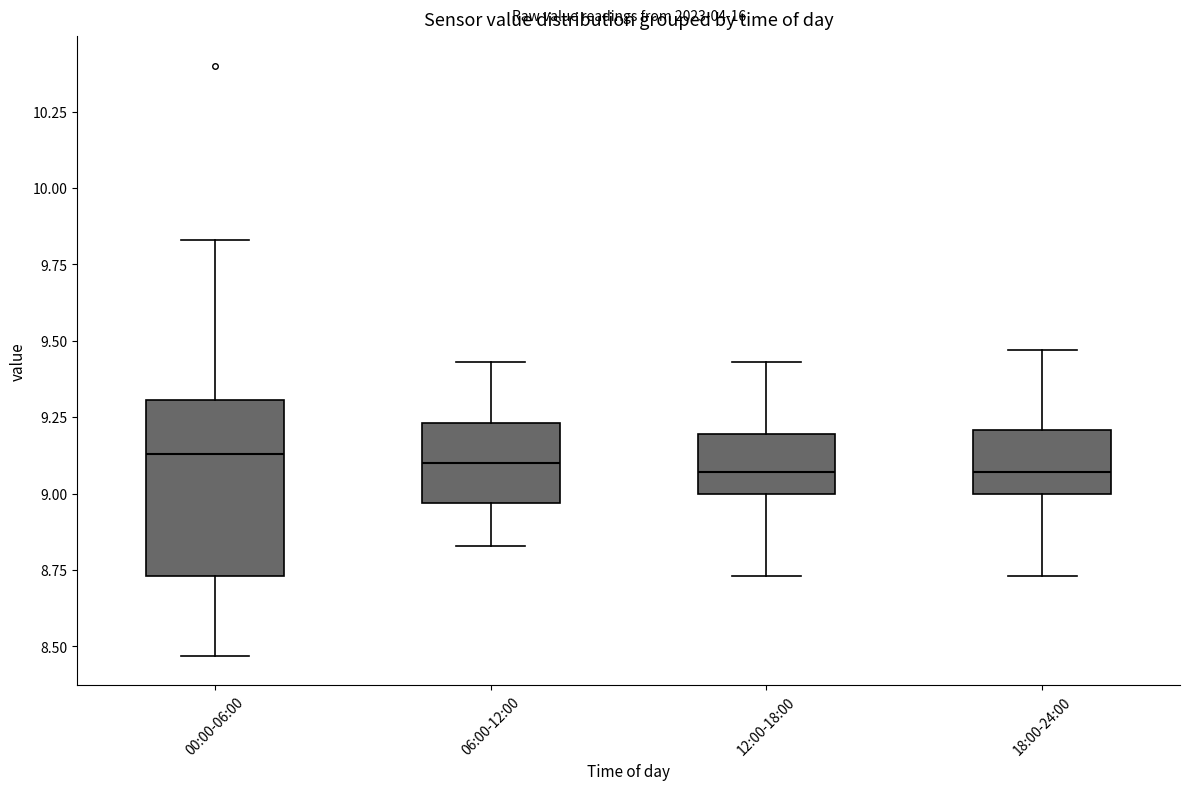

Where is the upper edge of the box for 06:00-12:00 on the y-axis? The values are not printed on the chart, so give them approximately, as read against the axis.

9.25